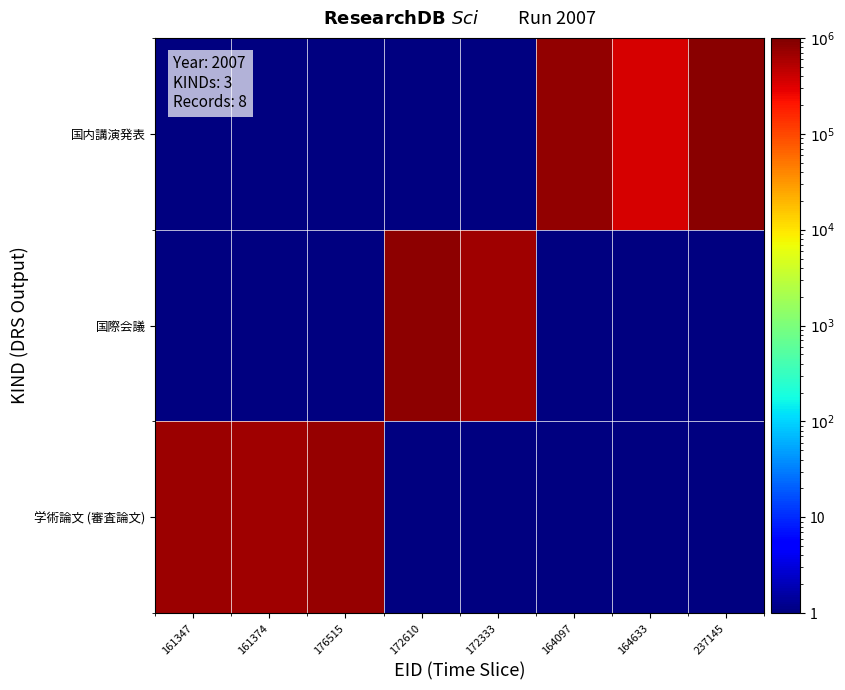

Reading left to right, extract all data points from this chart.

学術論文 (審査論文): 161347=691652	161374=666045	176515=727439	172610=1	172333=1	164097=1	164633=1	237145=1
国際会議: 161347=1	161374=1	176515=1	172610=834963	172333=676509	164097=1	164633=1	237145=1
国内講演発表: 161347=1	161374=1	176515=1	172610=1	172333=1	164097=783882	164633=357423	237145=851253